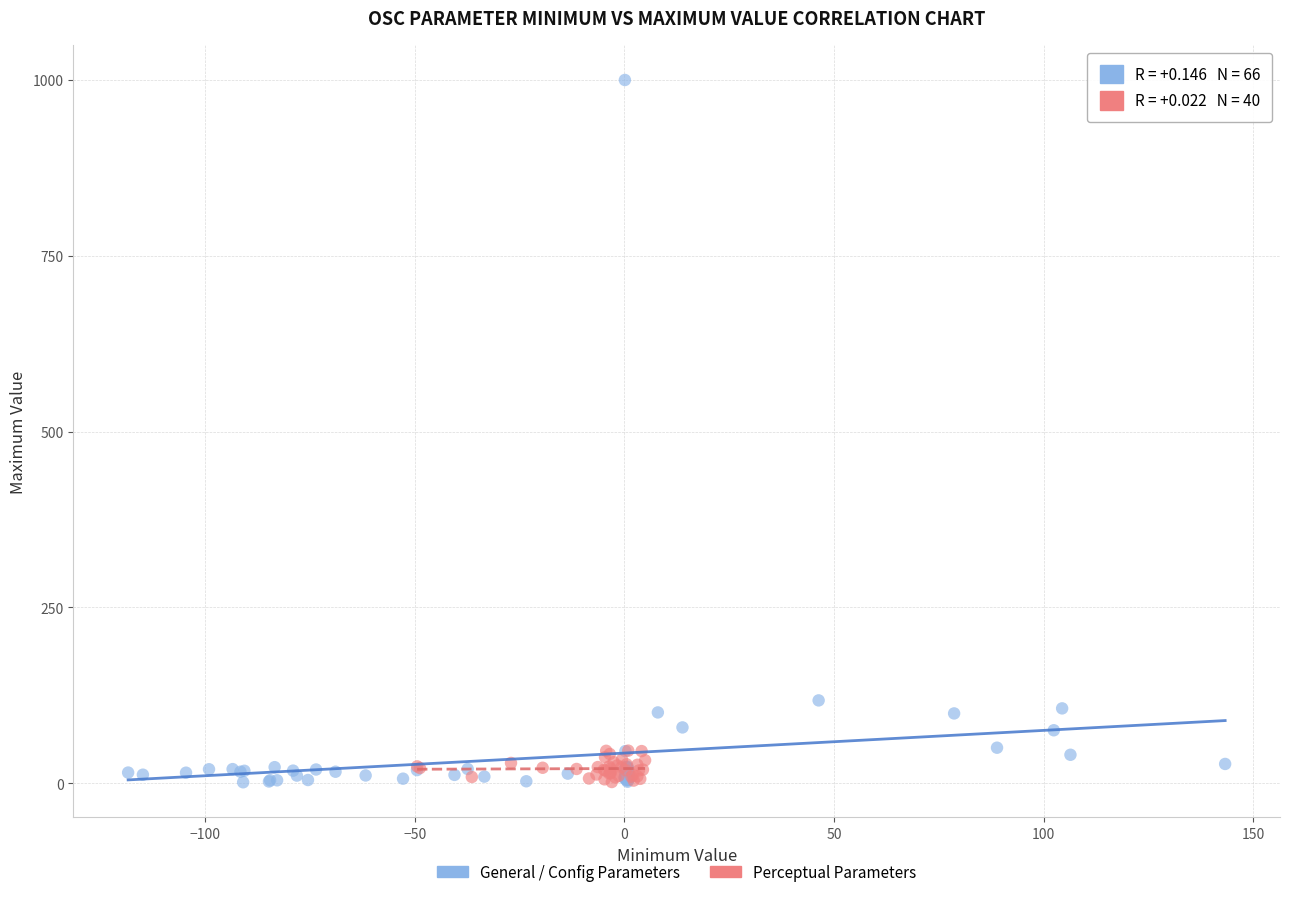

Which series has the largest Y range (max minus min)?

General / Config Parameters